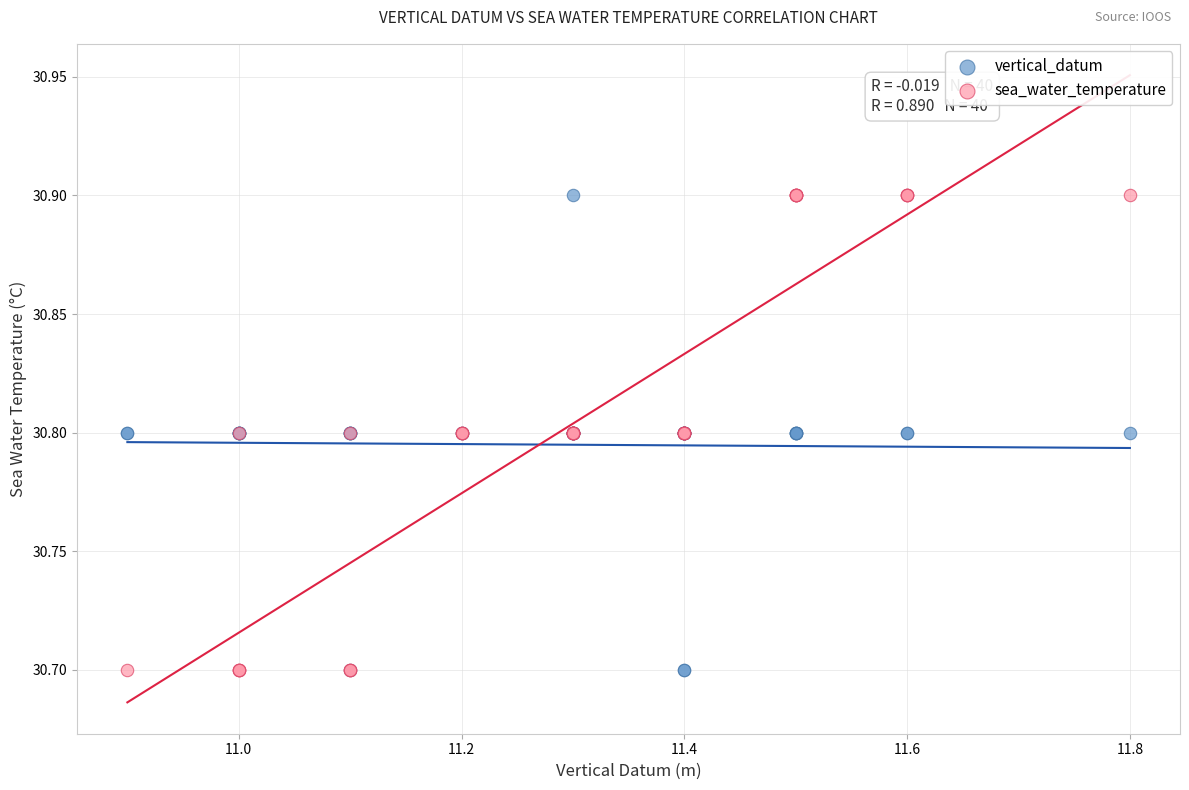

What are all the series names shown in the legend?

vertical_datum, sea_water_temperature